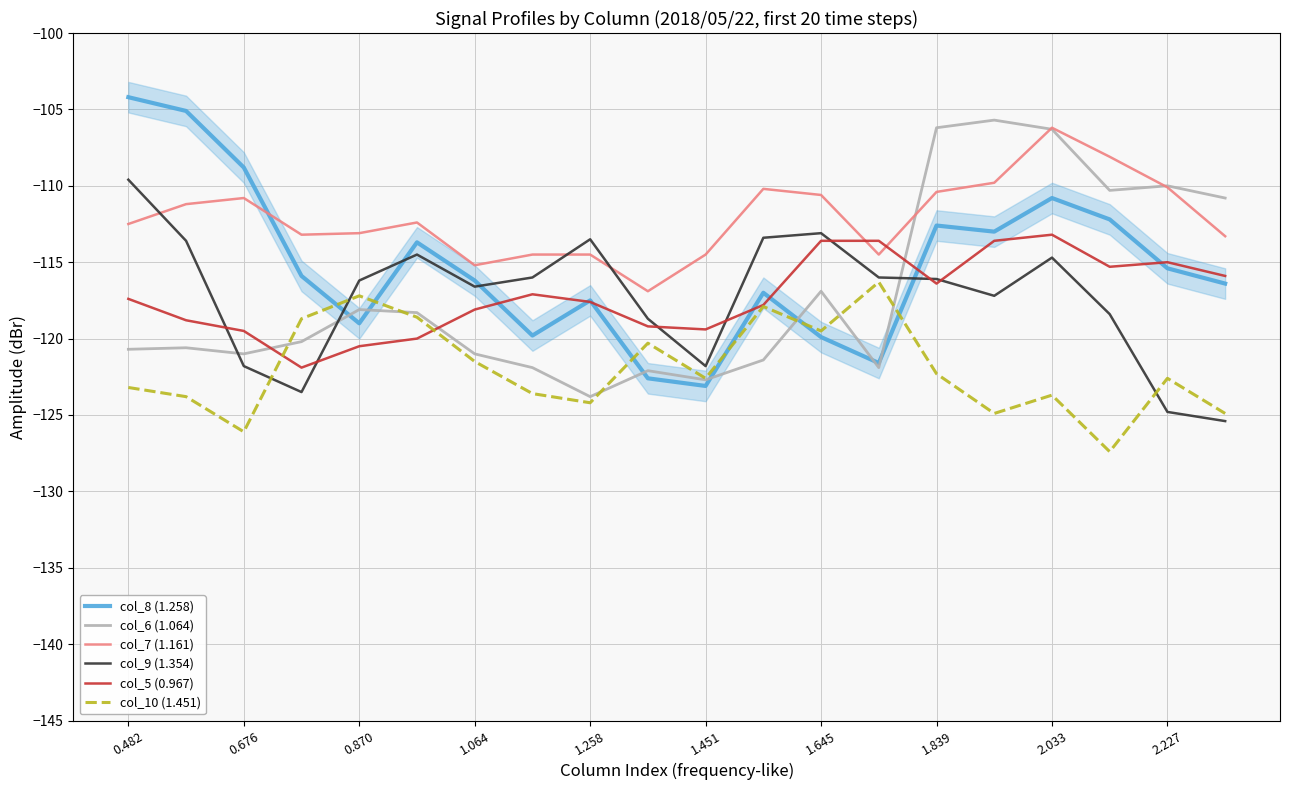

Does the chart display data point markers on the line(s)?

No